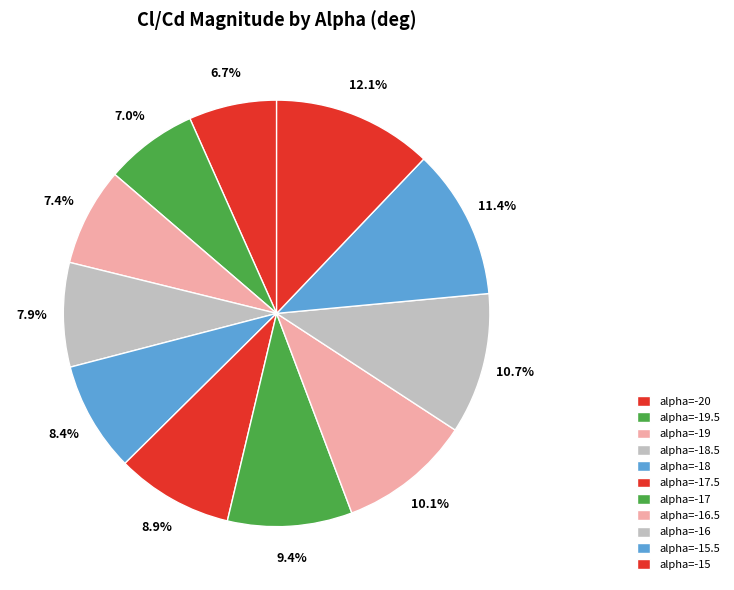

To the nearest percent, what is the average slice percentage?

9%